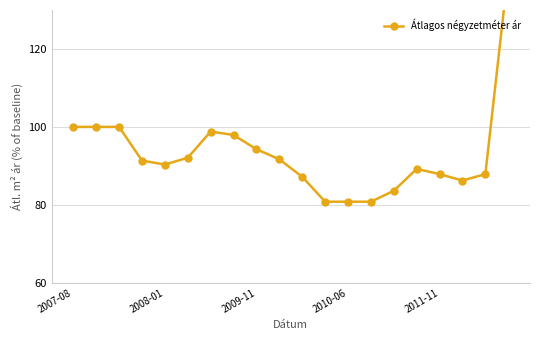

How many lines are shown in the chart?

1